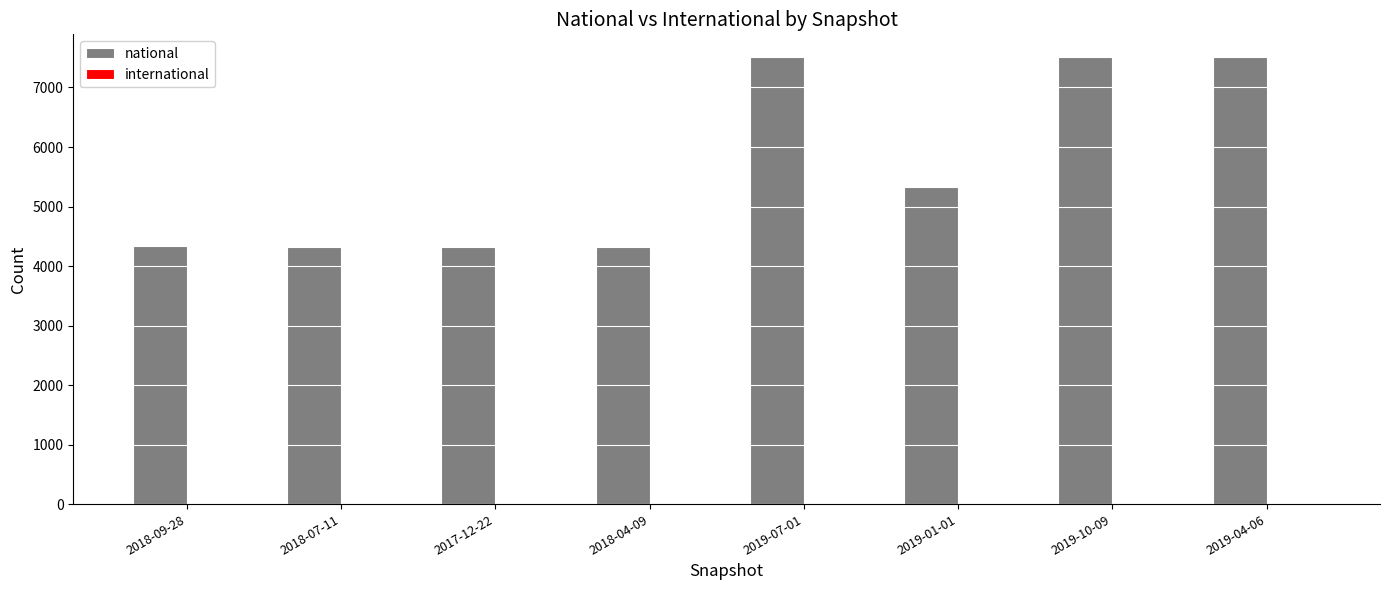

Which series changed the most between 2018-07-11 and 2019-07-01?

national